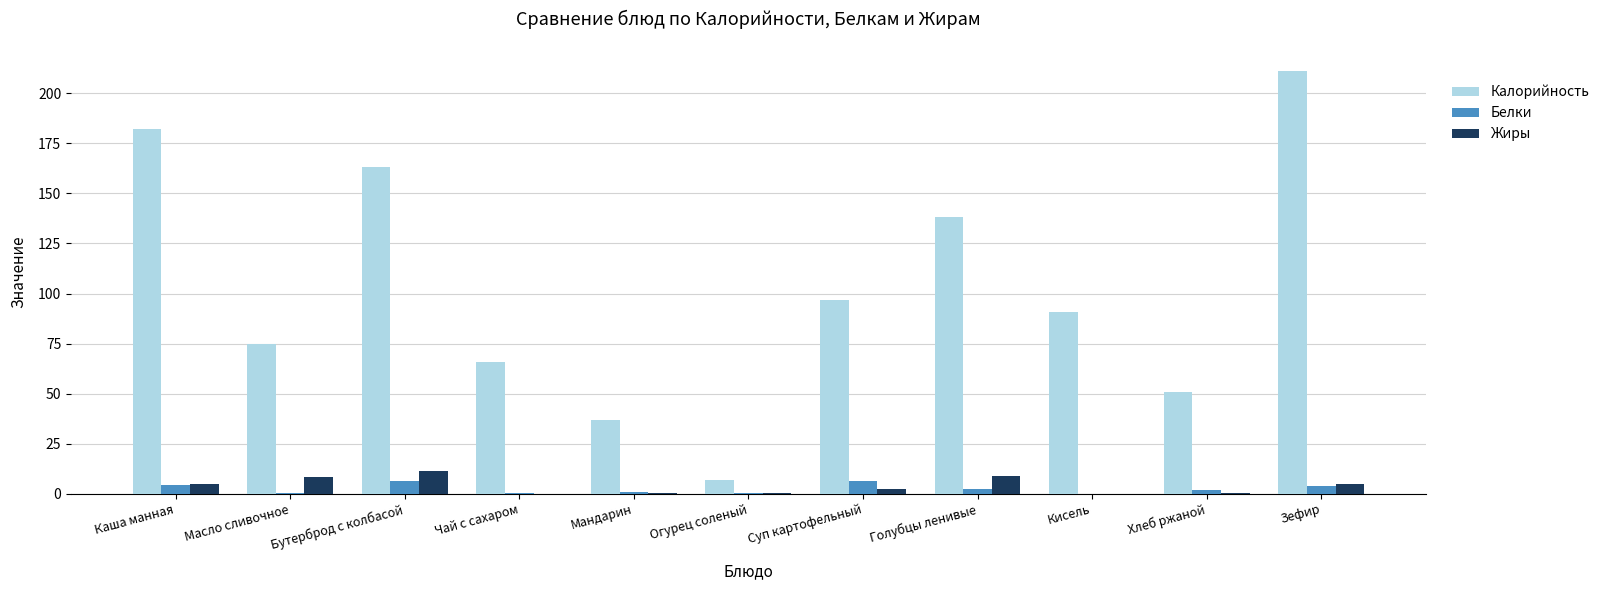

Which series has the largest total across all categories?

Калорийность